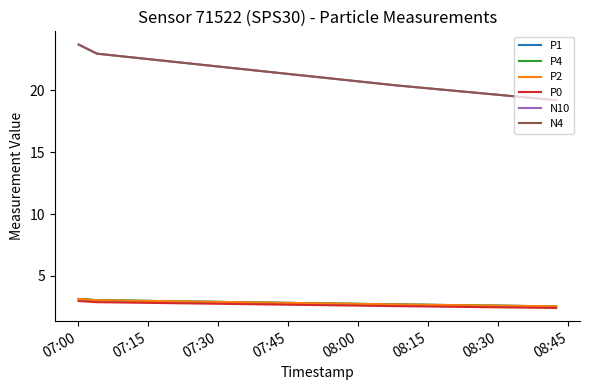

What is the value of the P2 point at the 4th from the left?

2.5